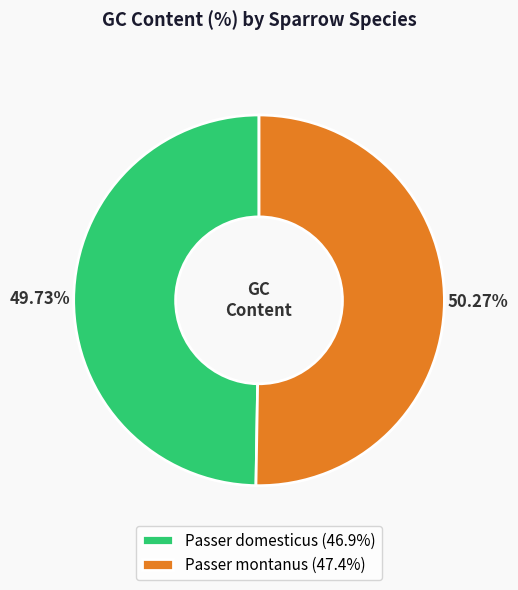

True or false: Passer domesticus accounts for 45% of the total.

False